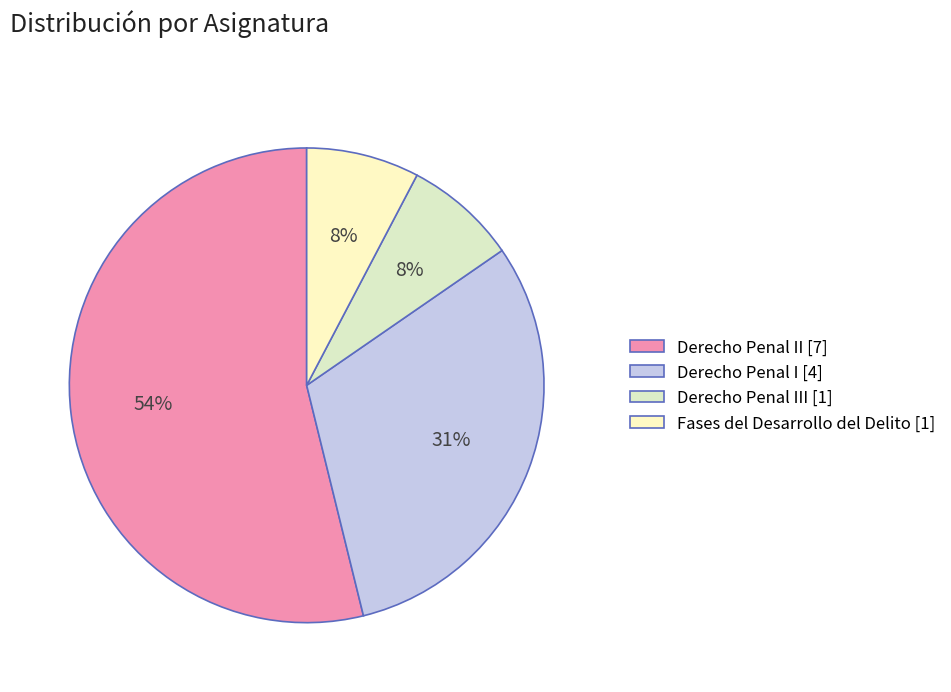

Does any single category account for the majority?

Yes